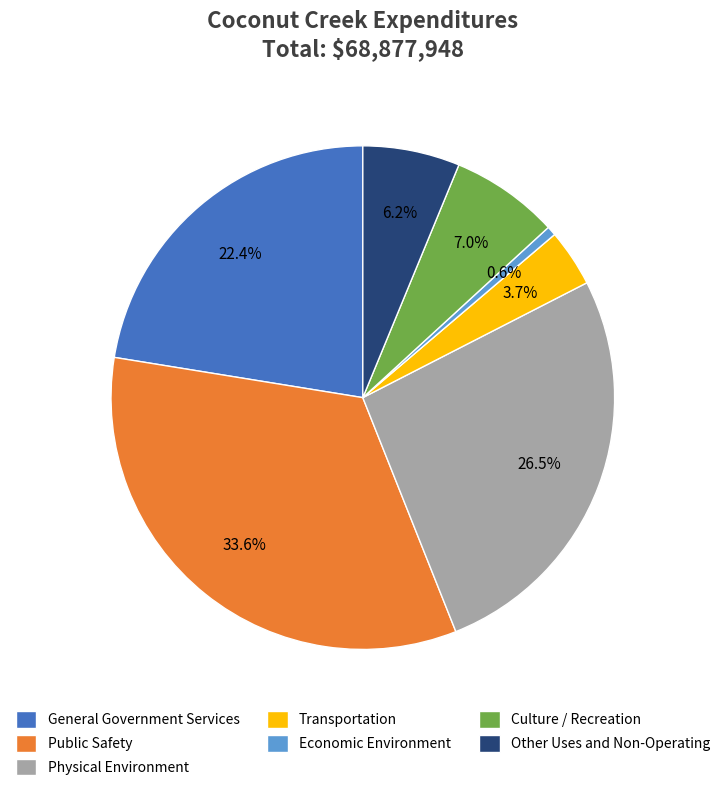

The Public Safety slice represents 24% of the pie. True or false?

False